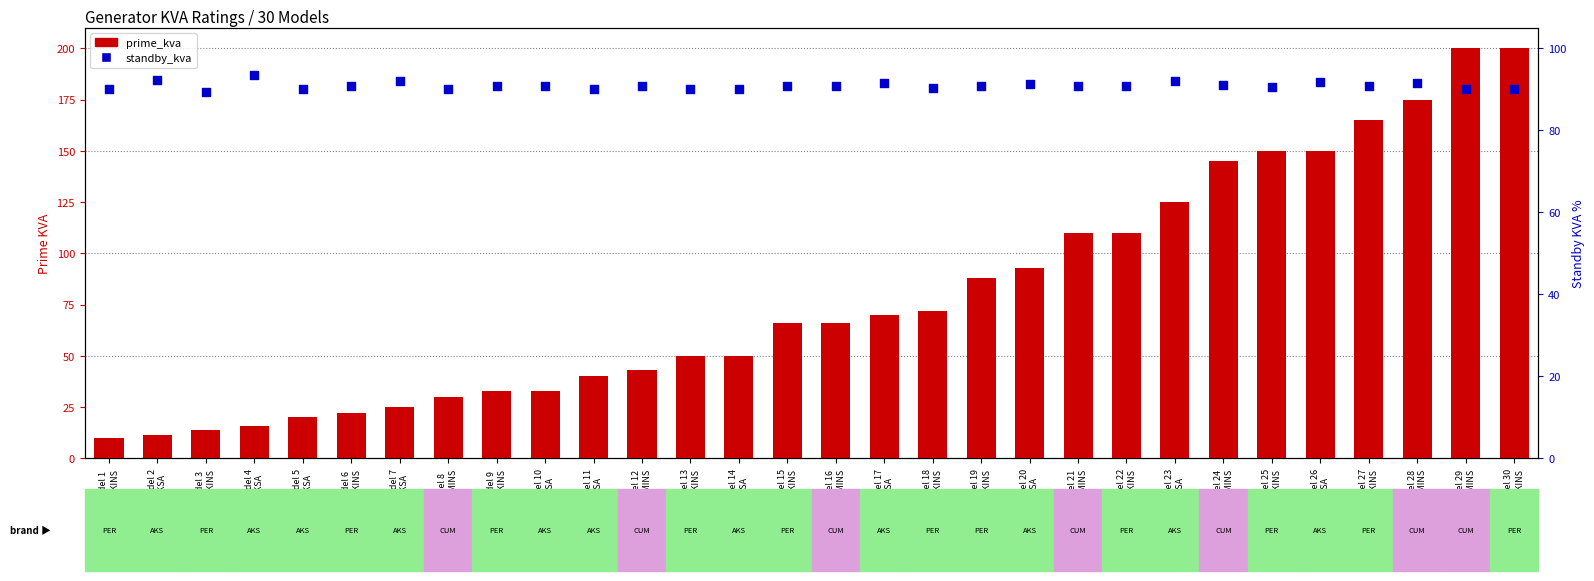

At how many categories does at least one series exceed 159?

4